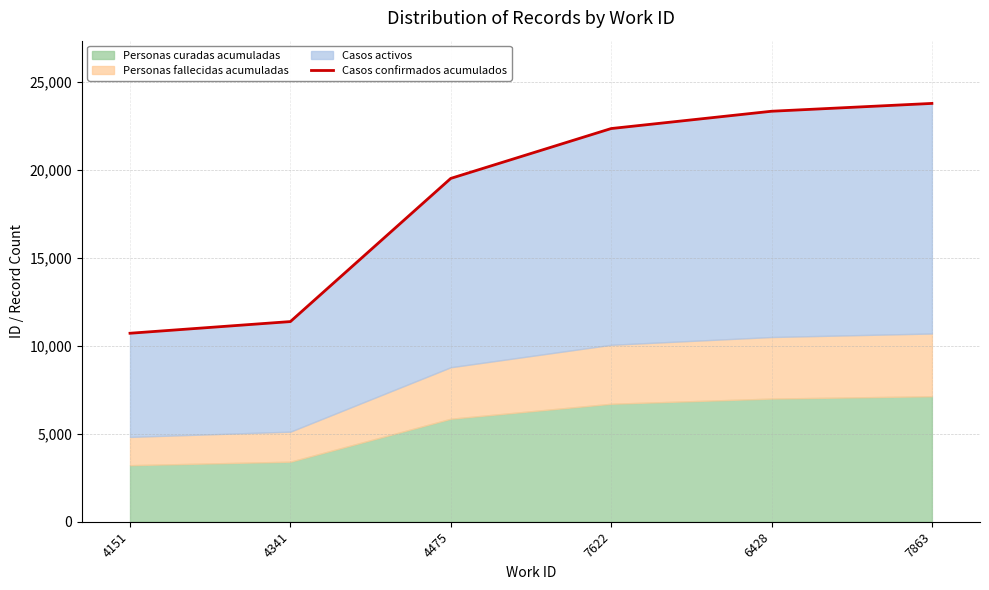

What is the smallest value displayed?

10710